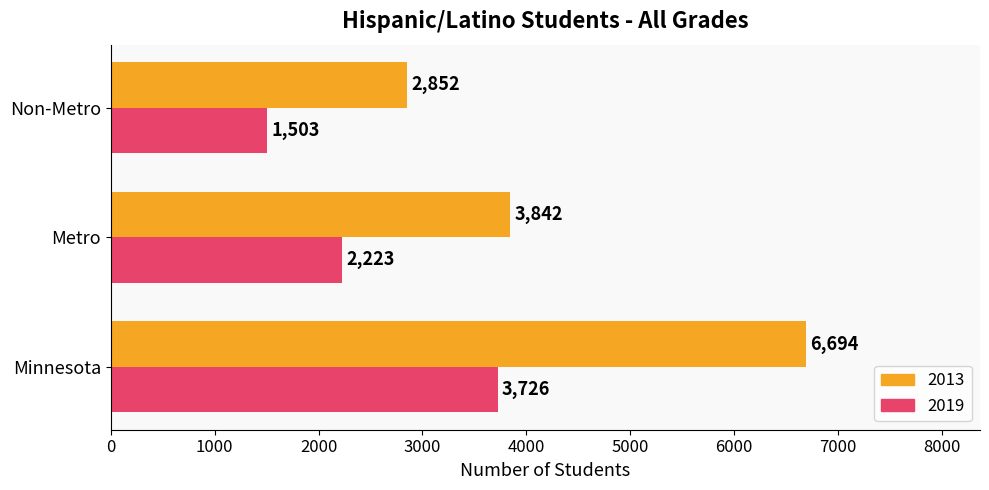

Rank the series by their average value, from lowest to highest.

2019, 2013